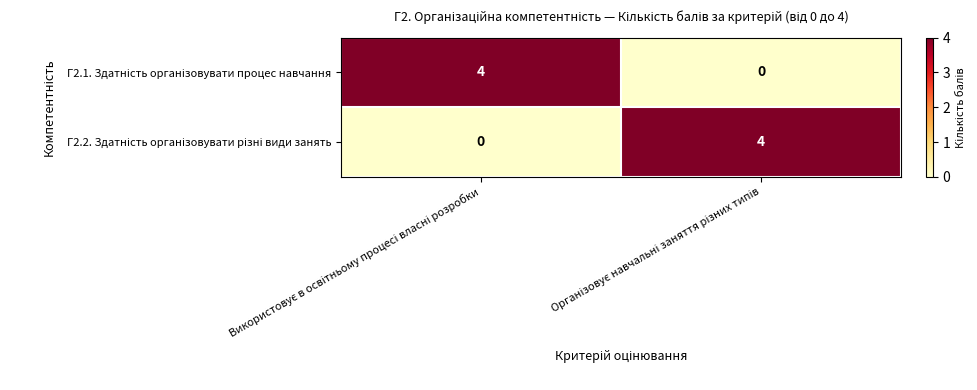

Which has a higher value, Використовує в освітньому процесі власні розробки or Організовує навчальні заняття різних типів?

Використовує в освітньому процесі власні розробки